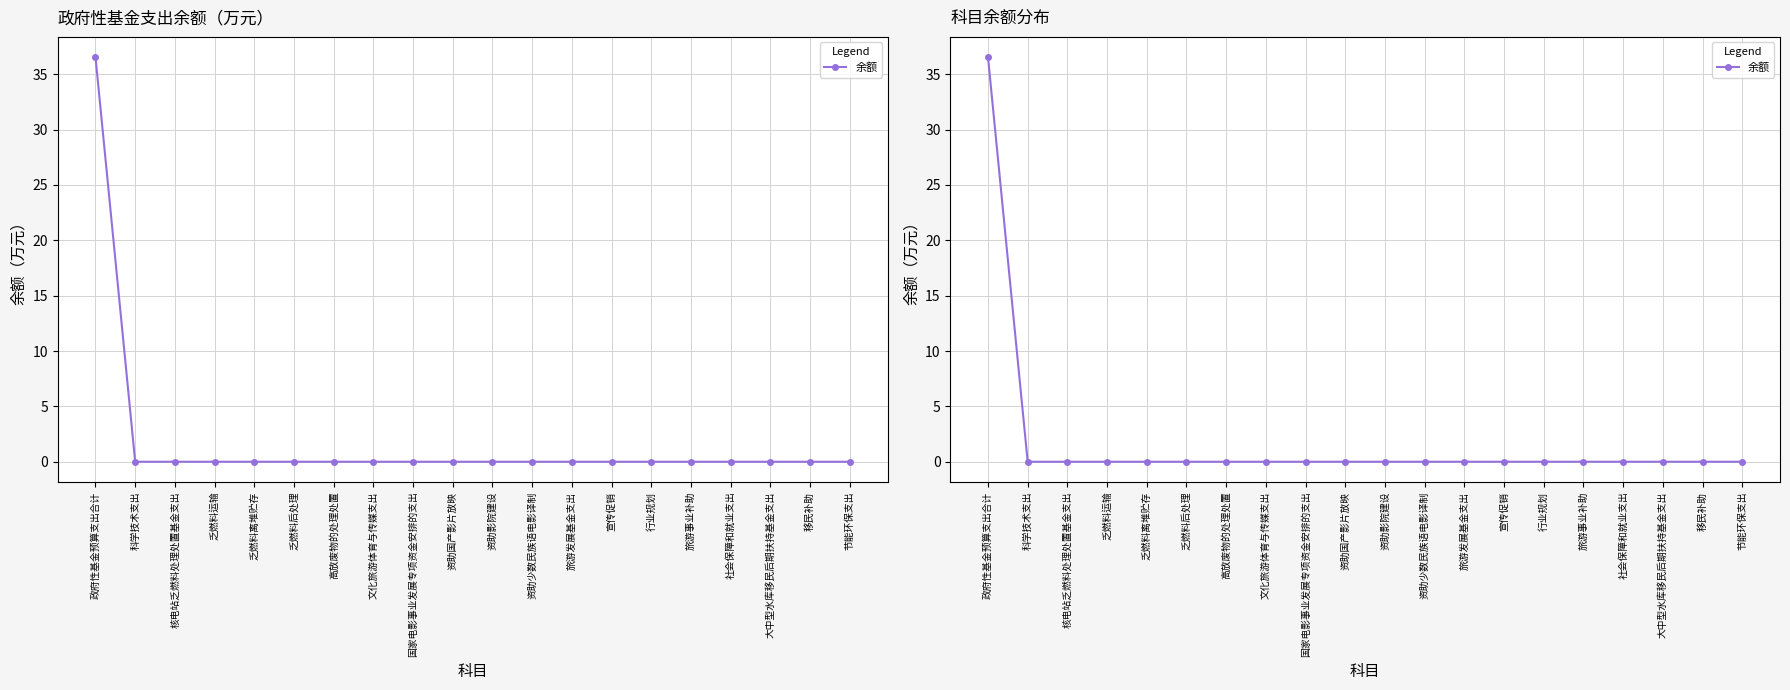

What is the average value?

1.8